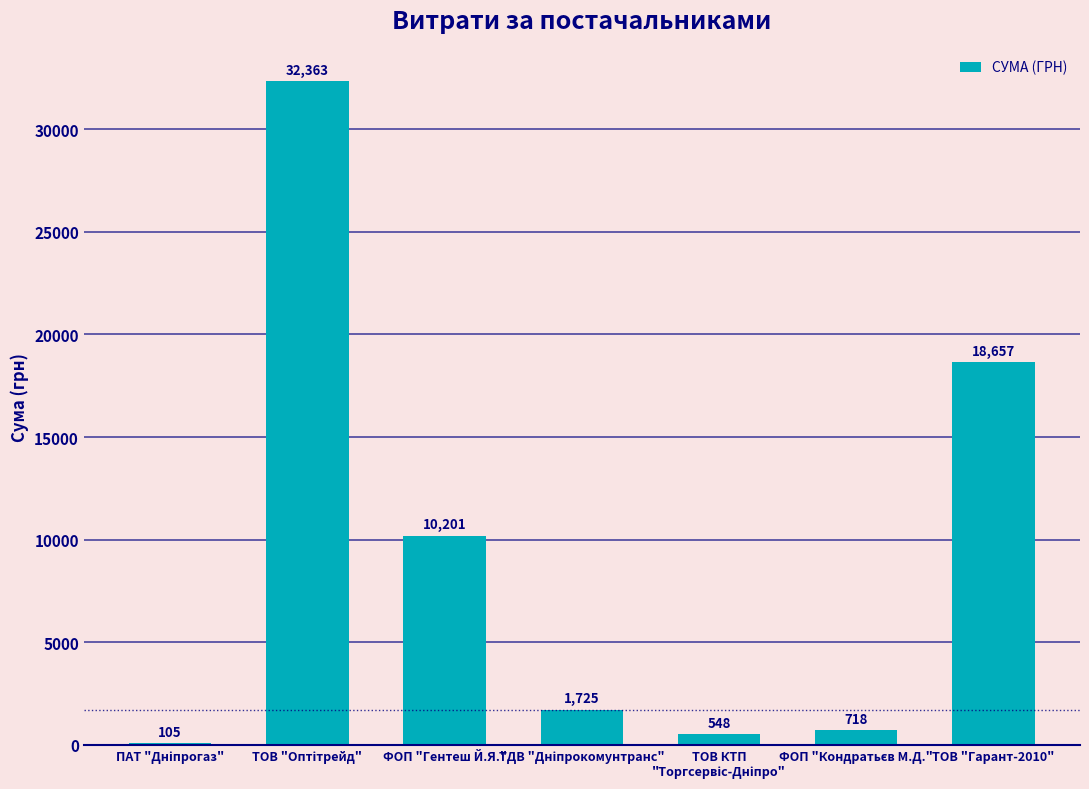

The value at ТОВ "Гарант-2010" is 10540.6. True or false?

False